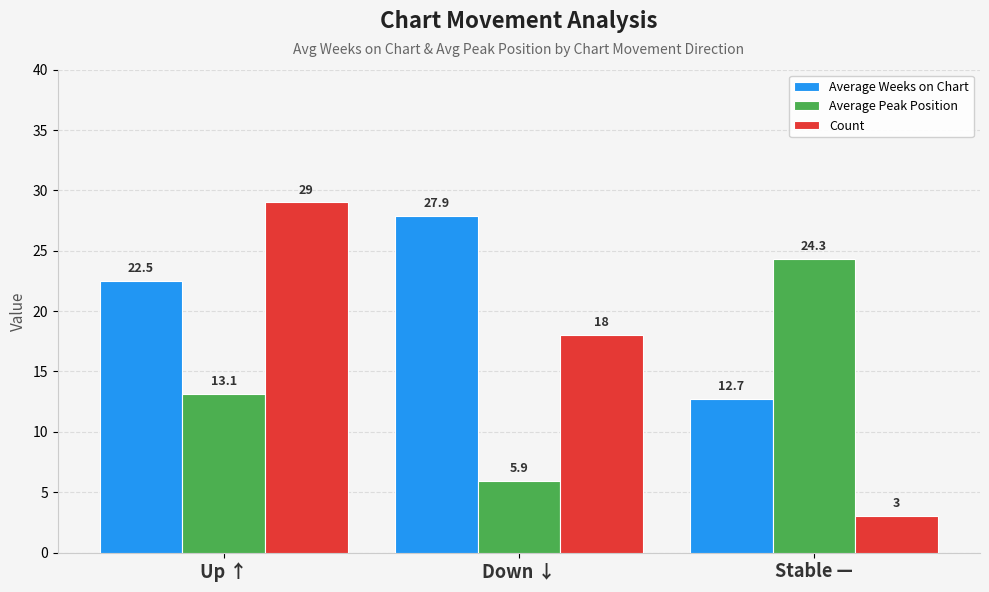

What is the average value of the Count series?

16.7